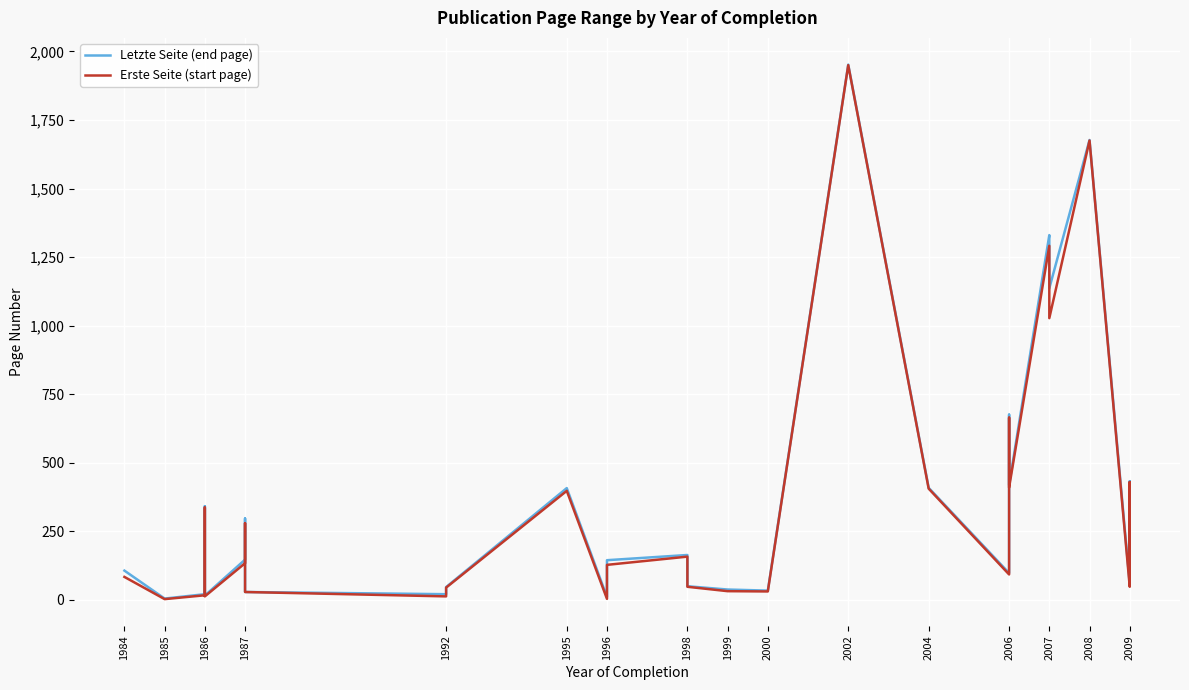

True or false: Letzte Seite (end page) and Erste Seite (start page) intersect in this chart.

False